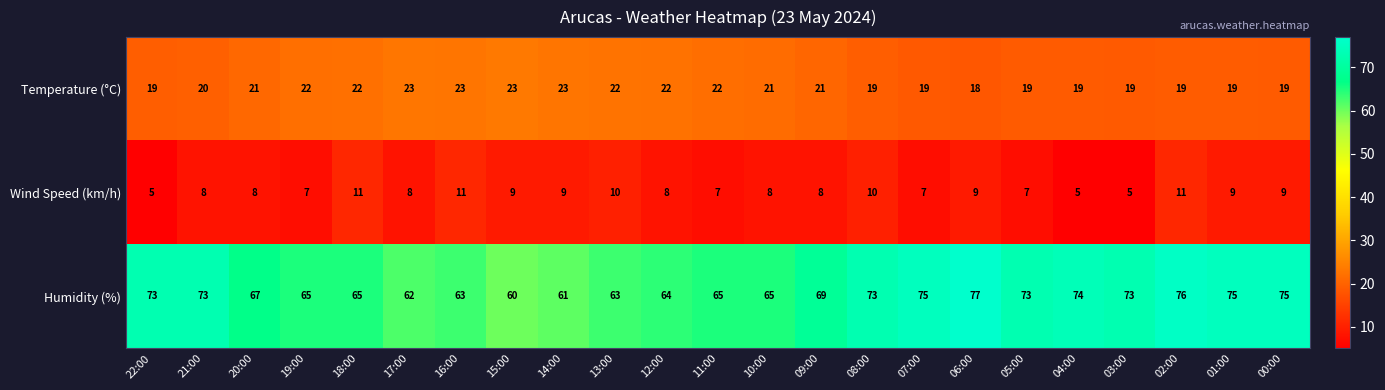

Which series has the largest range (max minus min)?

Humidity (%)